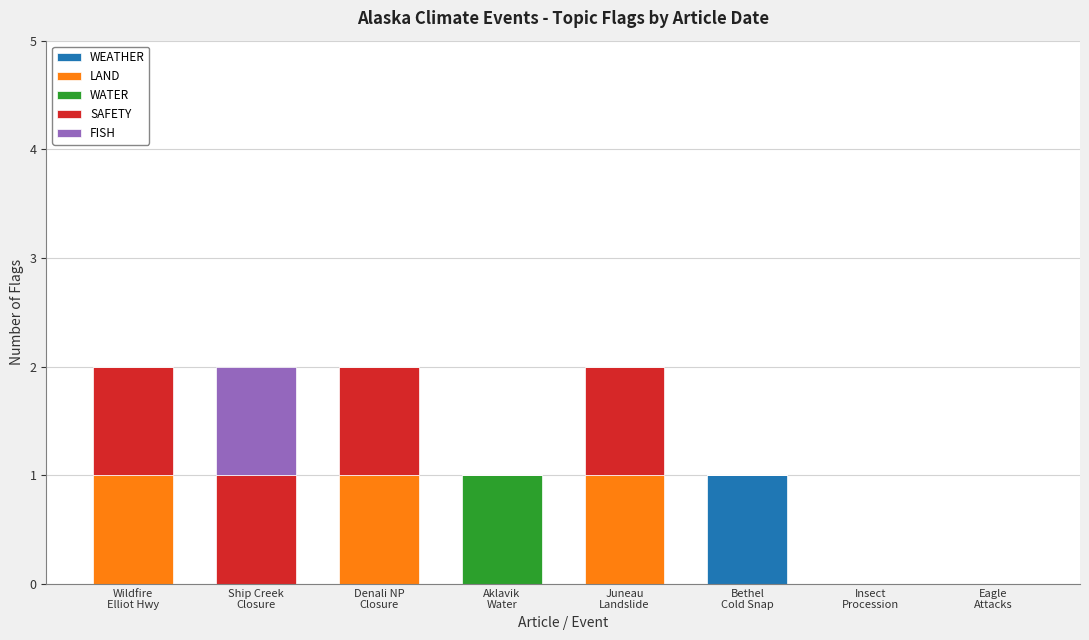

How many categories are shown in the chart?

8